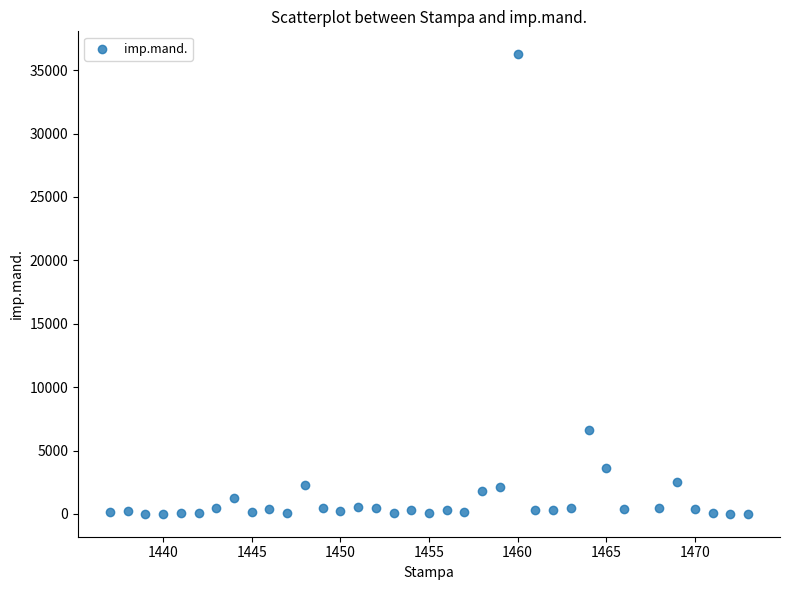

What Y value in the scatter plot is closest to 18132?

6588.0